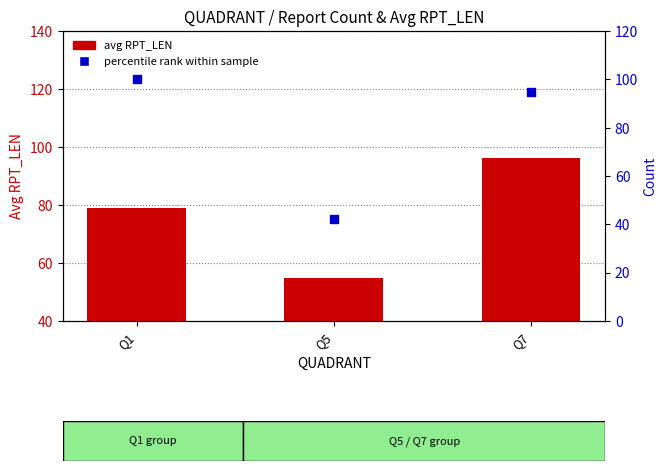

Which series has the largest total across all categories?

percentile rank